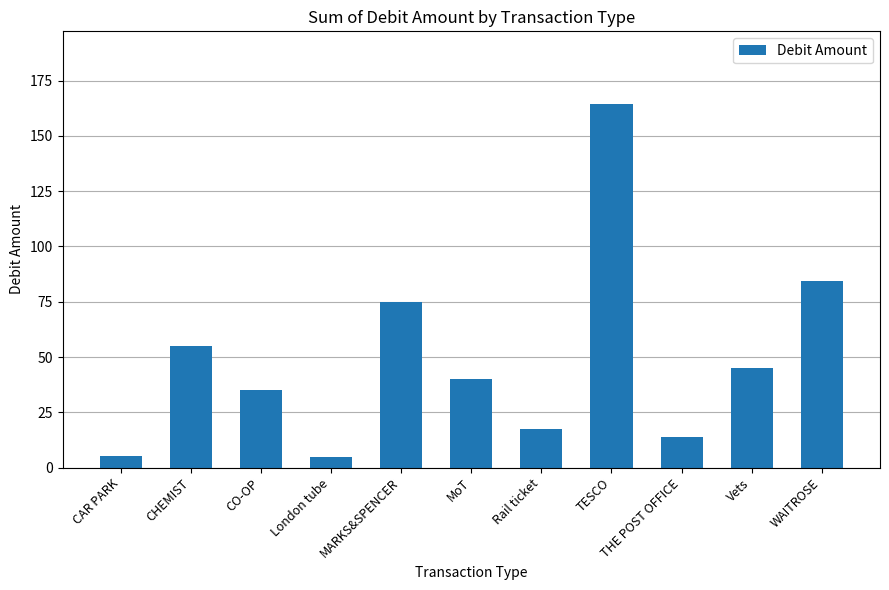

How many series are shown in this chart?

1